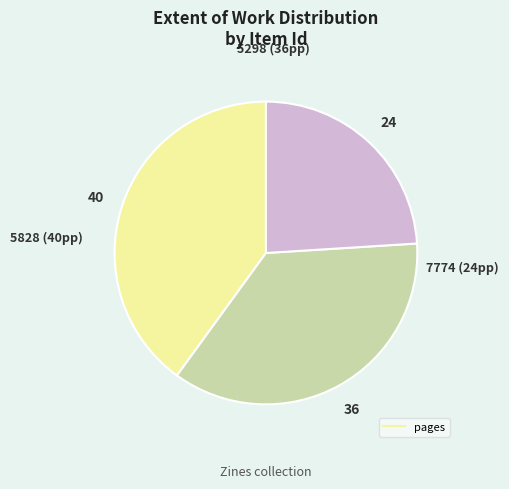

Is there a majority slice in this chart?

No